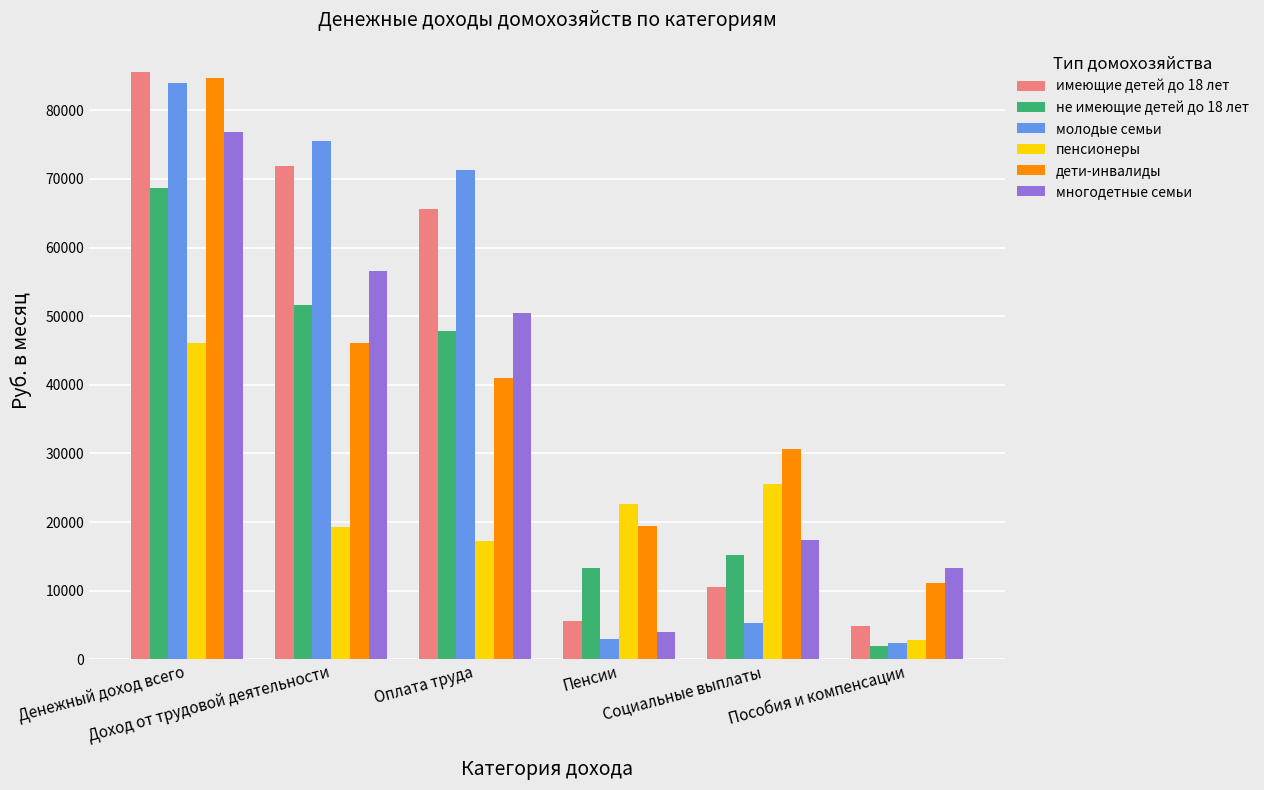

Which series has the largest range (max minus min)?

молодые семьи